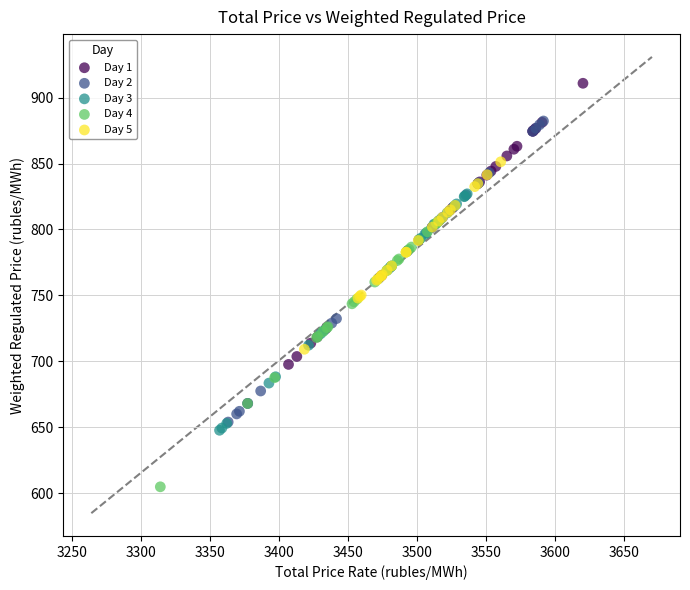

Which series reaches the minimum Y coordinate?

Day 4